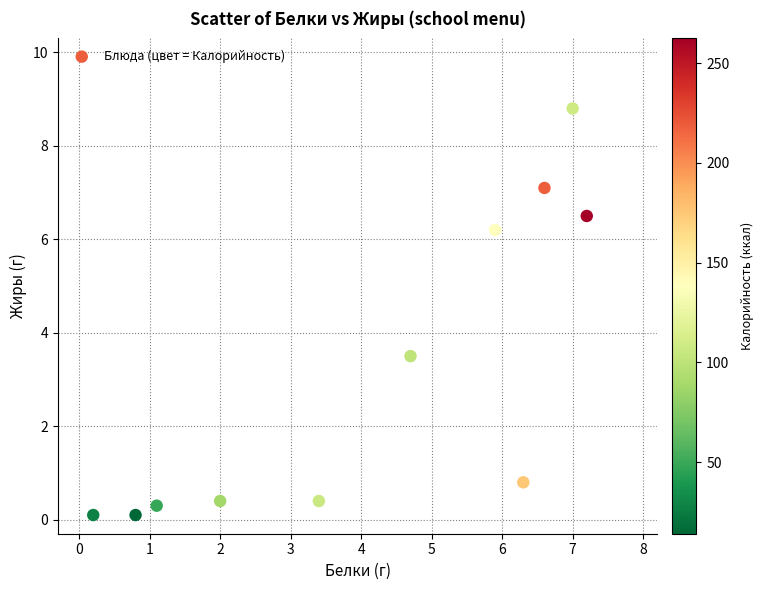

What Y value in the scatter plot is closest to 4?

3.5